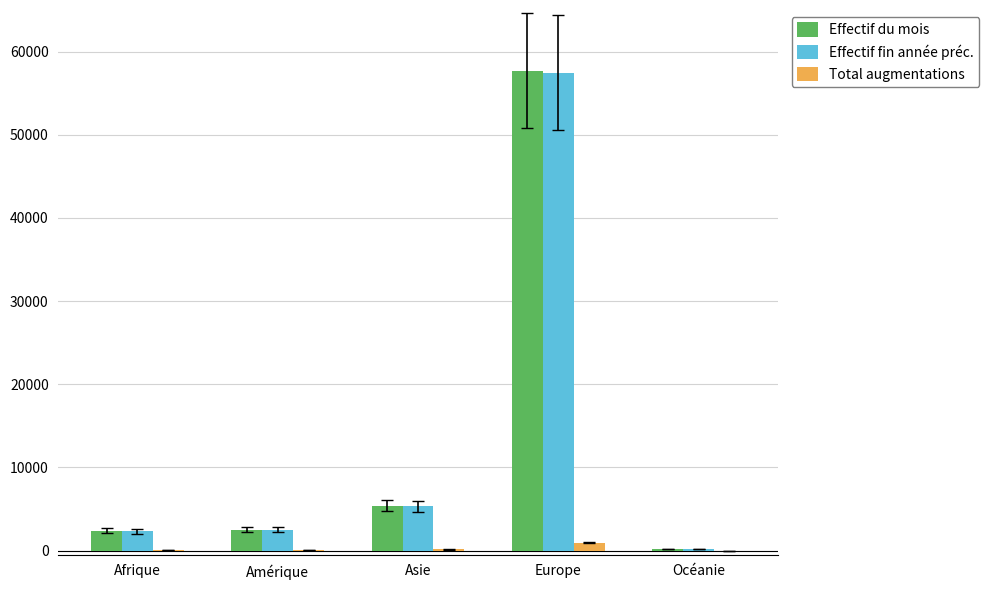

True or false: Effectif fin année préc. has a value of 5337 at Asie.

True